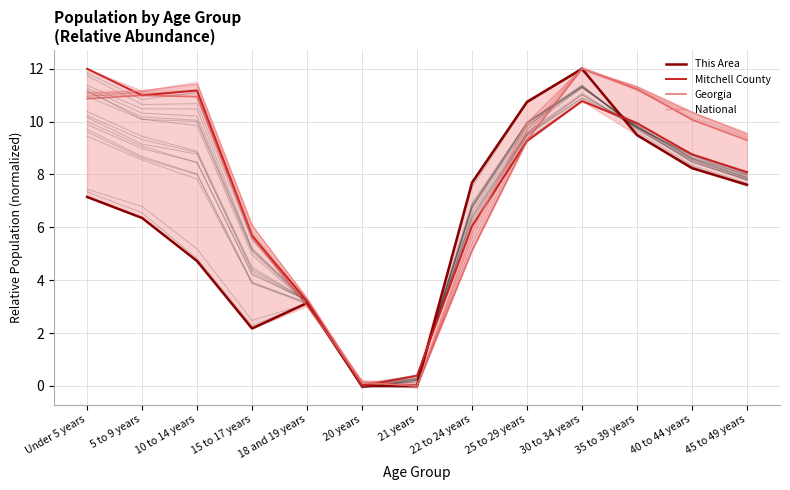

Which series has the widest spread of values?

This Area